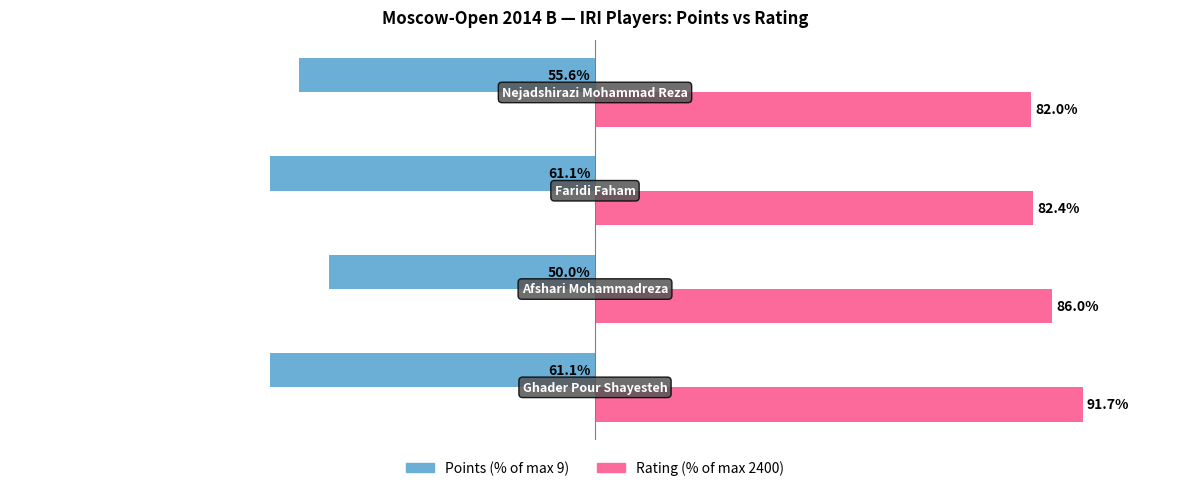

Rank the series by their maximum value, from lowest to highest.

Points (% of max 9), Rating (% of max 2400)